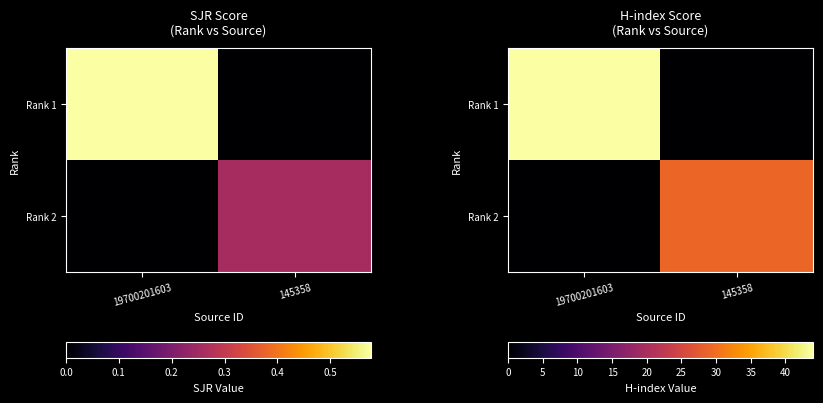

Which has a higher value, 145358 or 19700201603?

19700201603